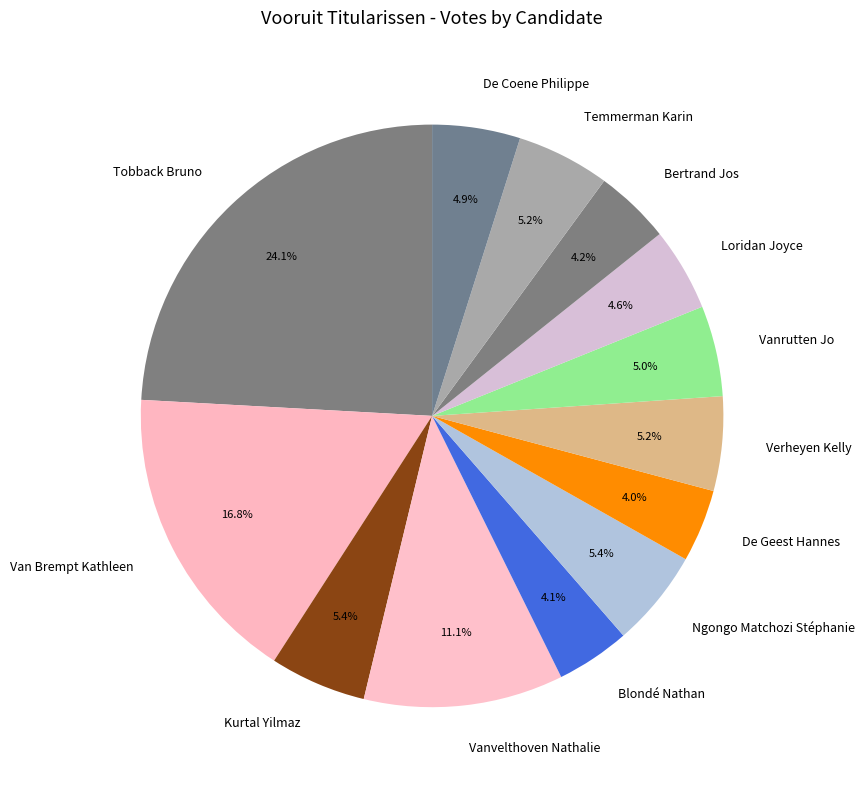

To the nearest percent, what portion does Verheyen Kelly represent?

5%